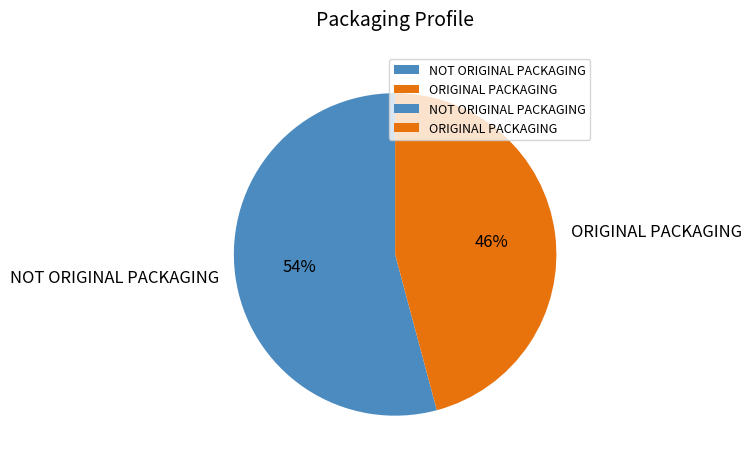

To the nearest percent, what percentage of the pie is NOT ORIGINAL PACKAGING?

54%